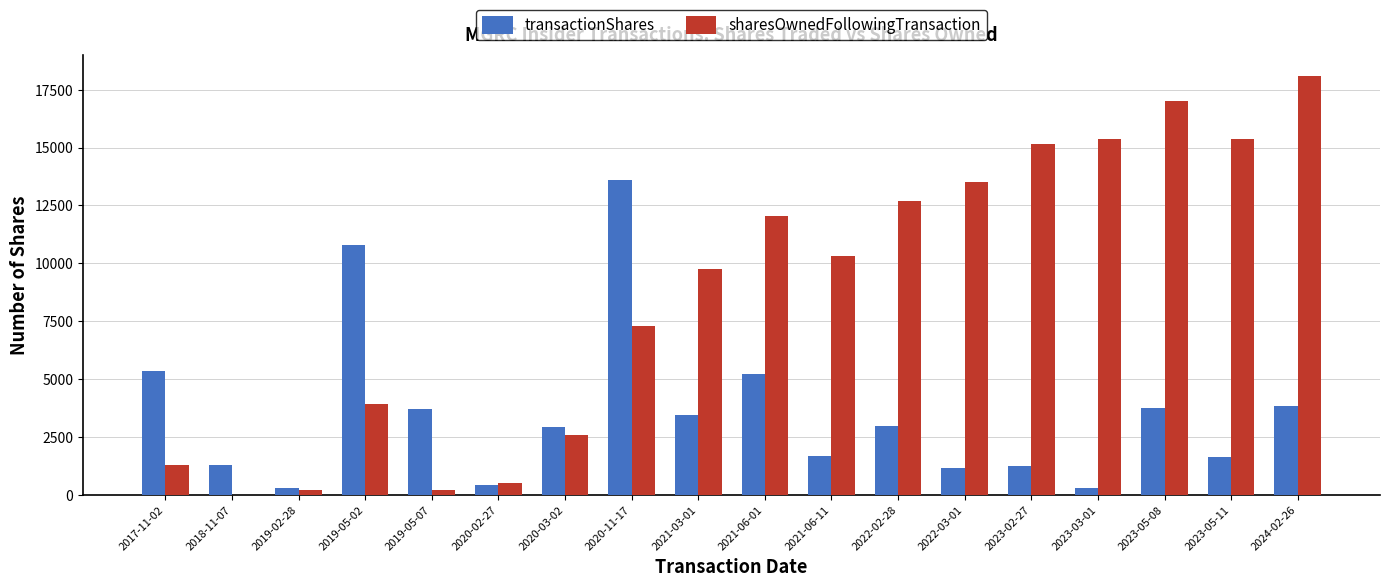

Which category has the highest value across all series?

2024-02-26